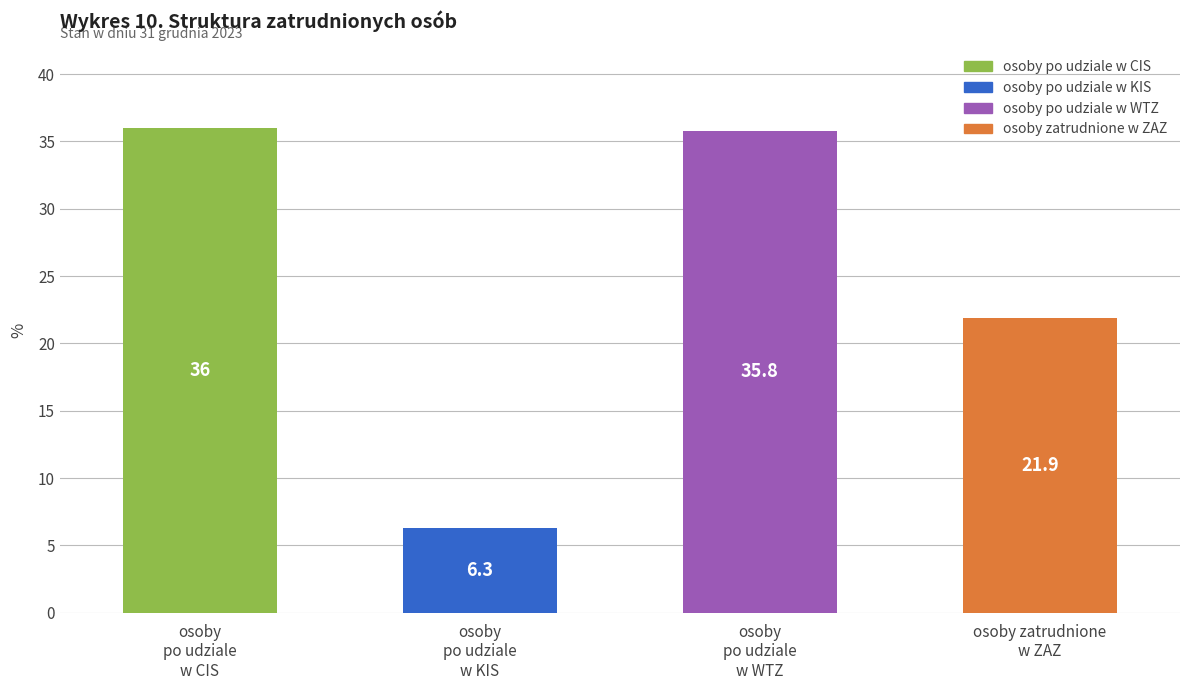

Which category has the highest value across all series?

osoby po udziale w CIS